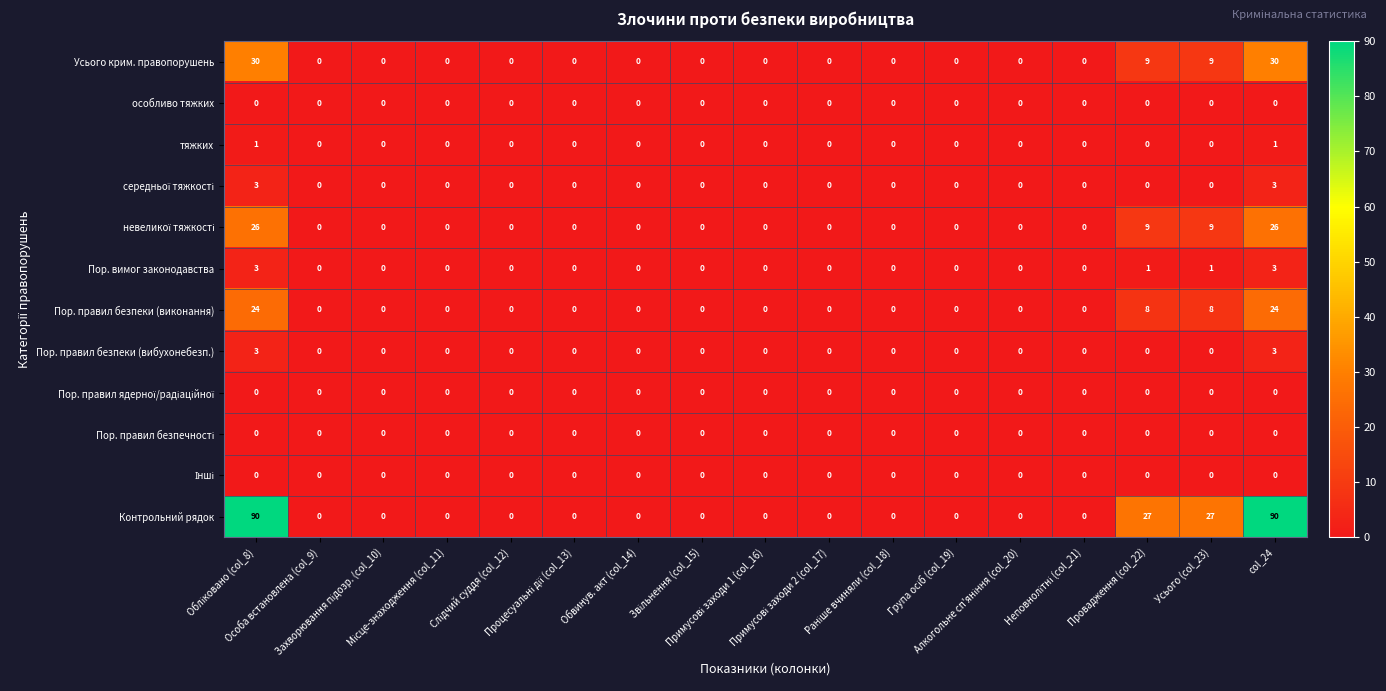

Which series has the largest total across all categories?

Контрольний рядок